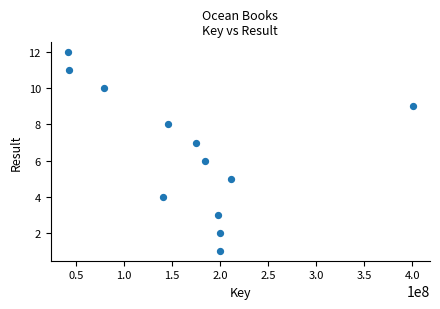

What is the range of X values (max minus min)?

358641414